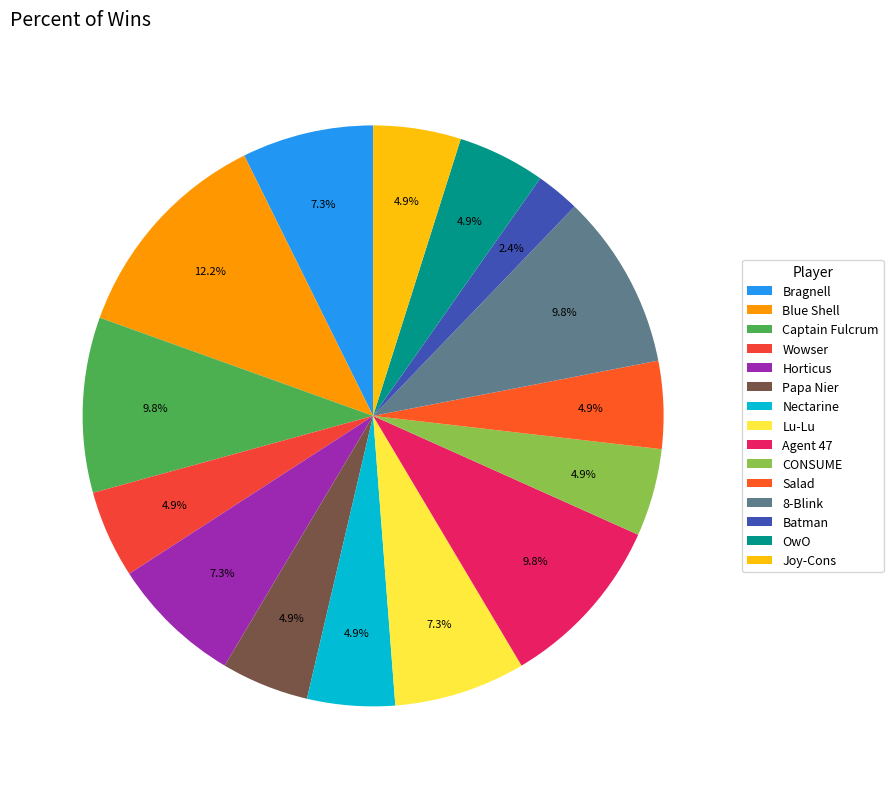

What percentage is the Batman slice, to the nearest percent?

2%